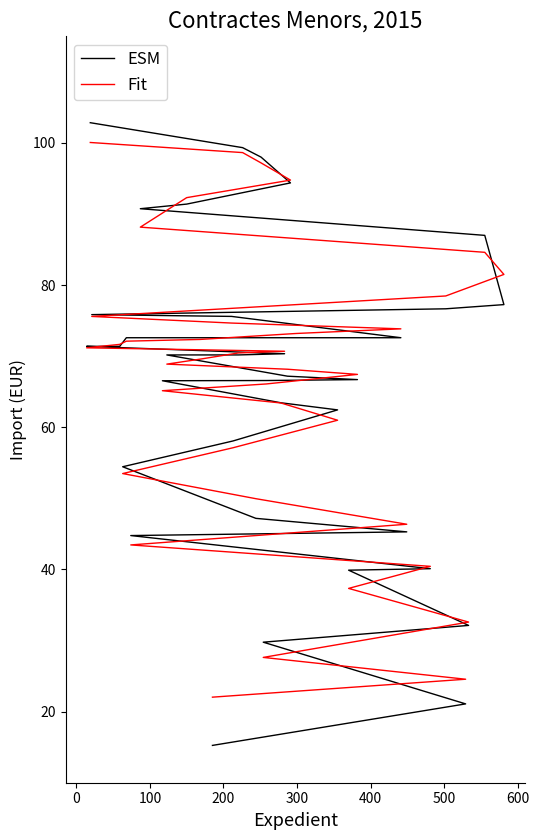

Is the value of ESM at 700 greater than the value of Fit at 14?

No